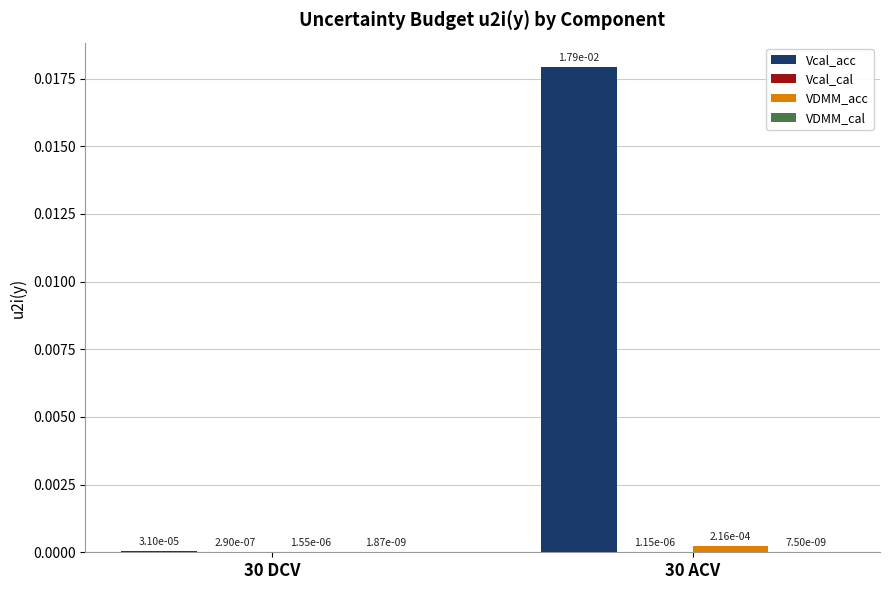

How many groups of bars are there?

2